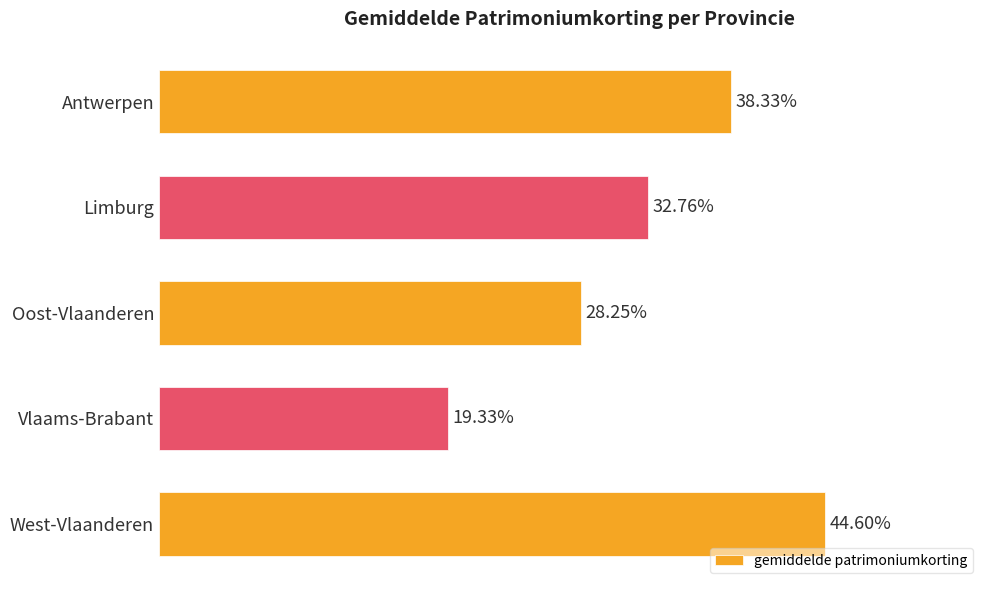

Which label corresponds to the smallest value in the chart?

Vlaams-Brabant